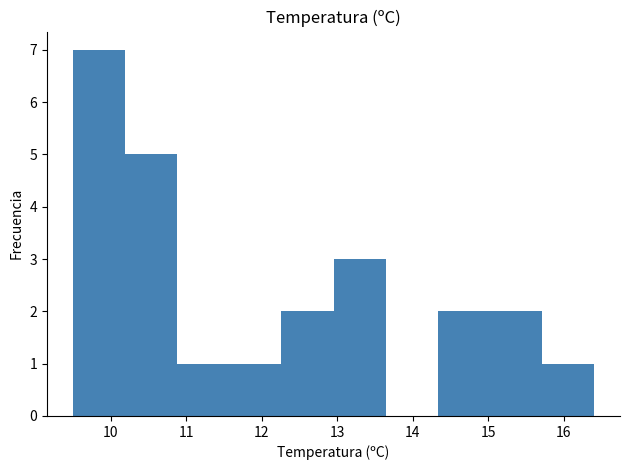

Reading left to right, list every bar in this chart as the range it spans on the x-axis followed by its height. Neither the bar edges nor the heights are printed on the chart, so give them approximately, as read against the axes.

9.50 to 10.19: 7
10.19 to 10.88: 5
10.88 to 11.57: 1
11.57 to 12.26: 1
12.26 to 12.95: 2
12.95 to 13.64: 3
13.64 to 14.33: 0
14.33 to 15.02: 2
15.02 to 15.71: 2
15.71 to 16.40: 1